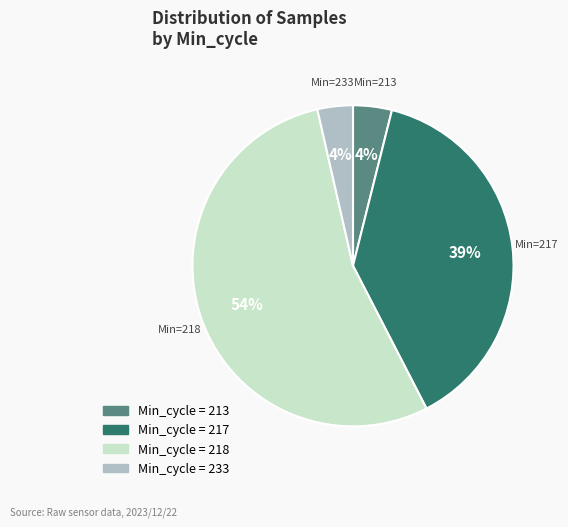

To the nearest percent, what is the difference between the largest and smallest slice percentages?

50%